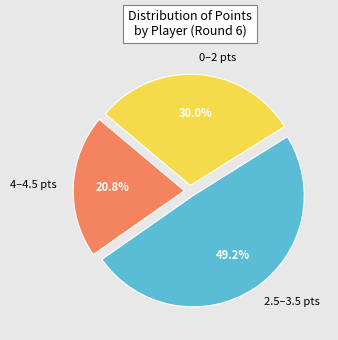

Is there a majority slice in this chart?

No